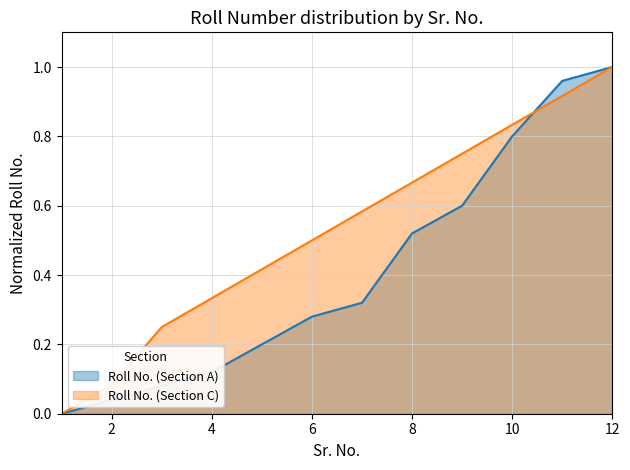

True or false: Roll No. (Section C) has a value of 0.8 at 6.

False